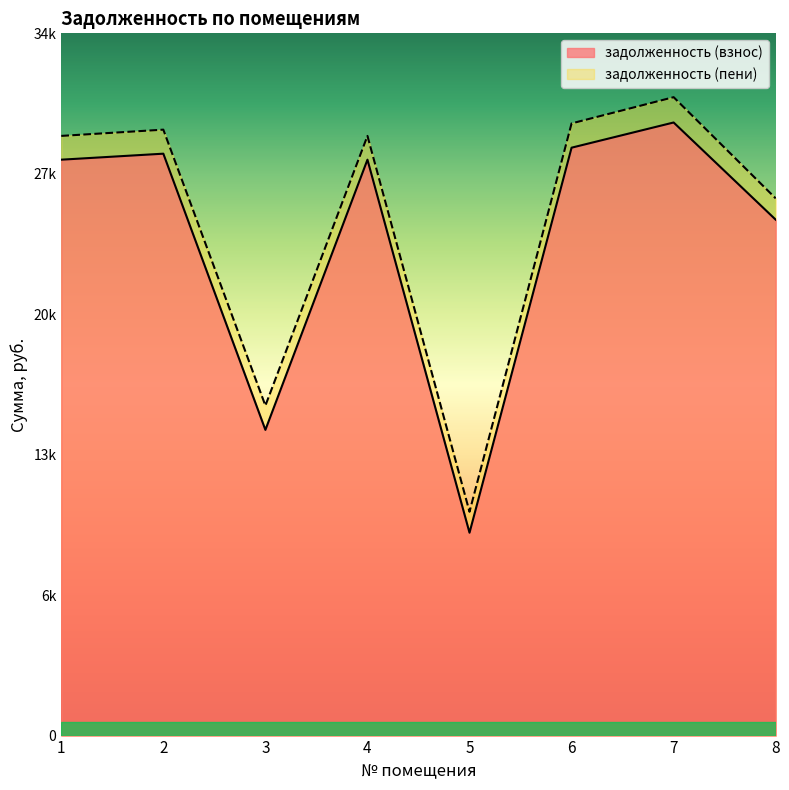

Reading left to right, what are all the values shown in this chart?

задолженность (взнос): 1=27901.4	2=28192.2	3=14811.0	4=27901.4	5=9828.4	6=28482.7	7=29703.5	8=24995.0
задолженность (пени): 1=29053.4	2=29356.2	3=15987.0	4=29053.4	5=10843.6	6=29658.7	7=30929.9	8=26027.0